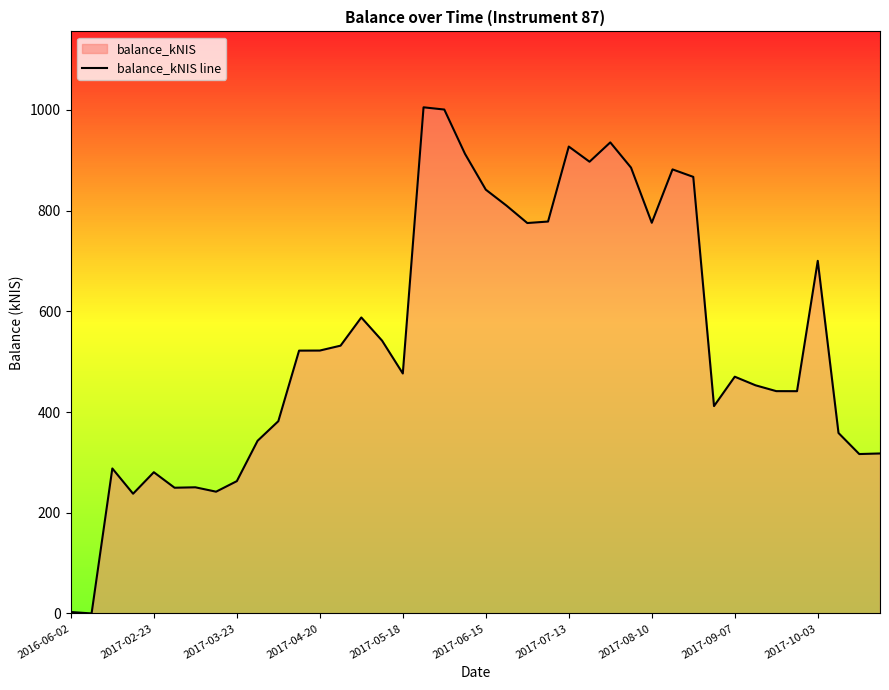

What is the difference between the second highest and minimum values?

1000.9